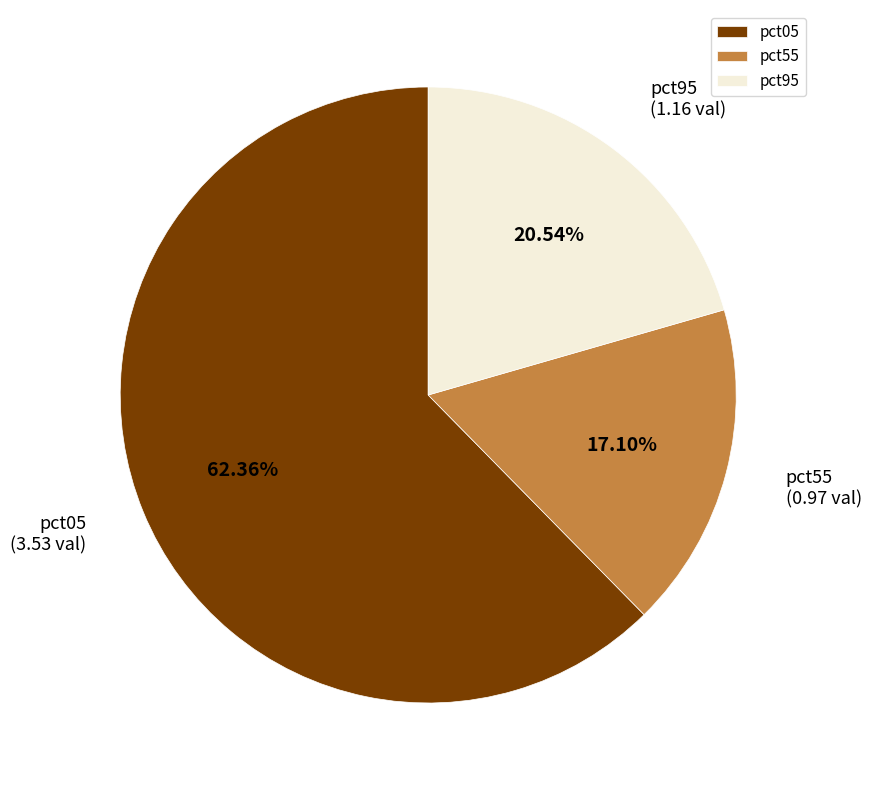

Which slice is the smallest?

pct55